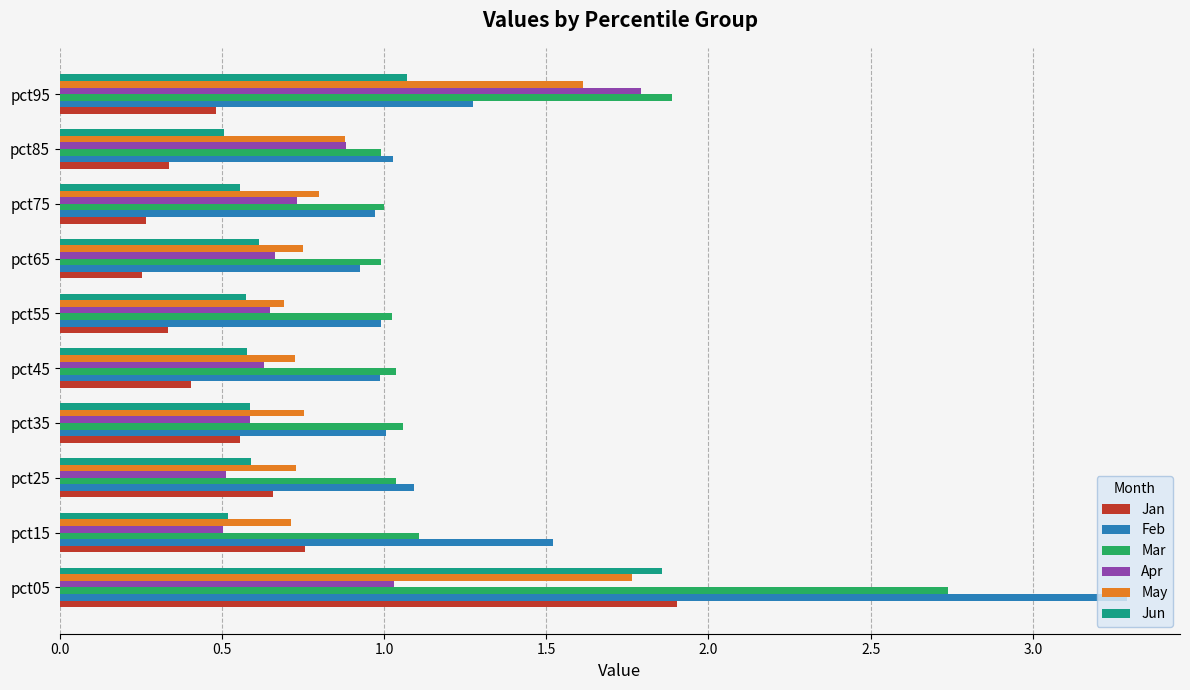

The Feb series shows 0.9 at pct65. True or false?

True